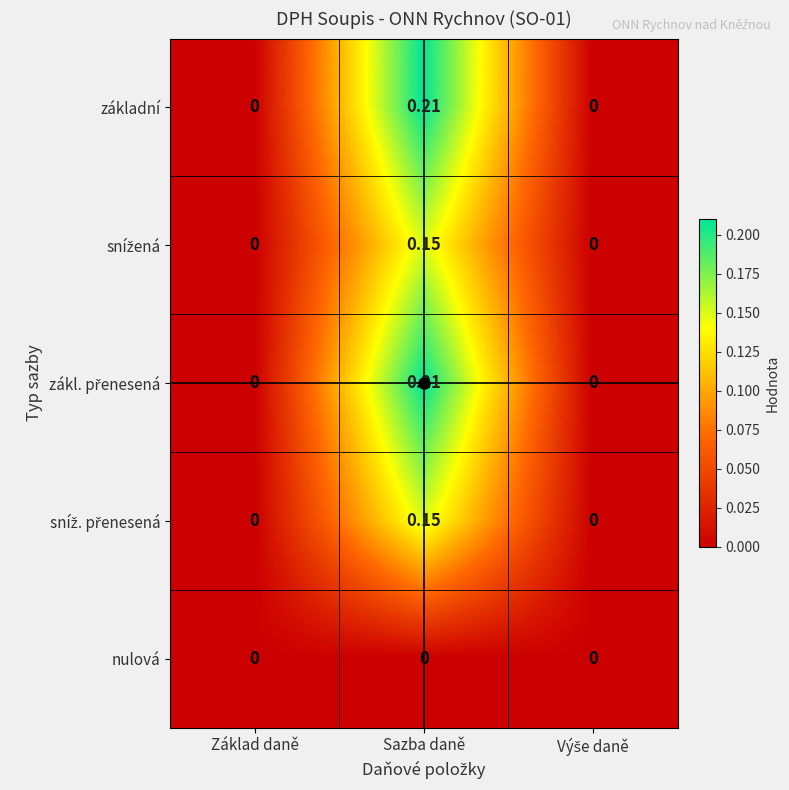

At which category is the sum across all series the highest?

Sazba daně